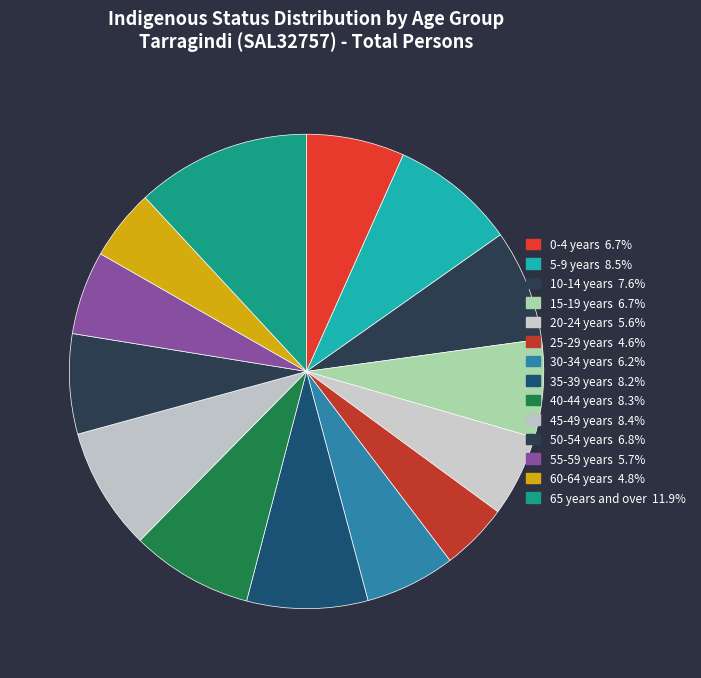

Count the number of slices in the pie.

14